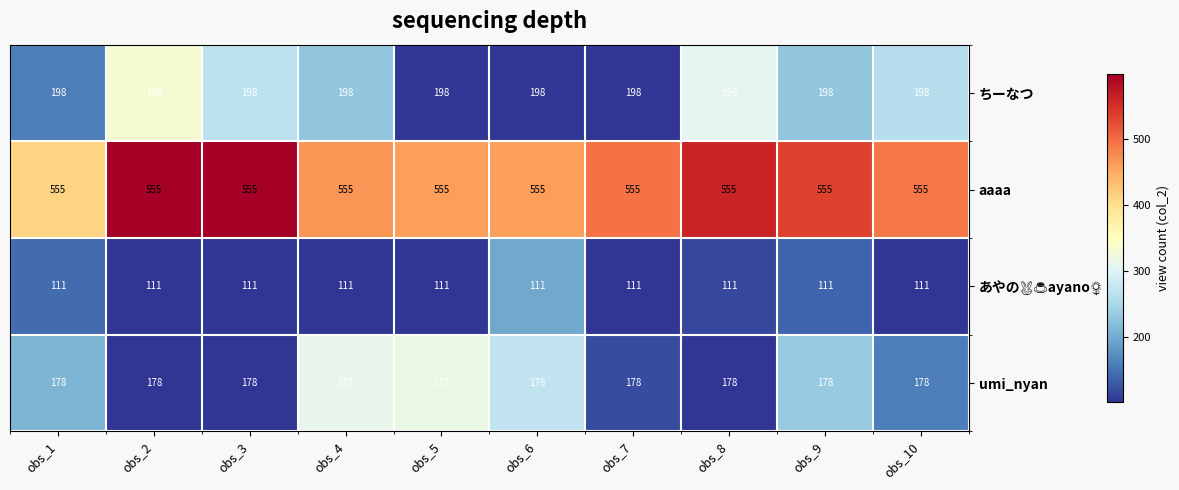

What is the sum of all ちーなつ values?

1980